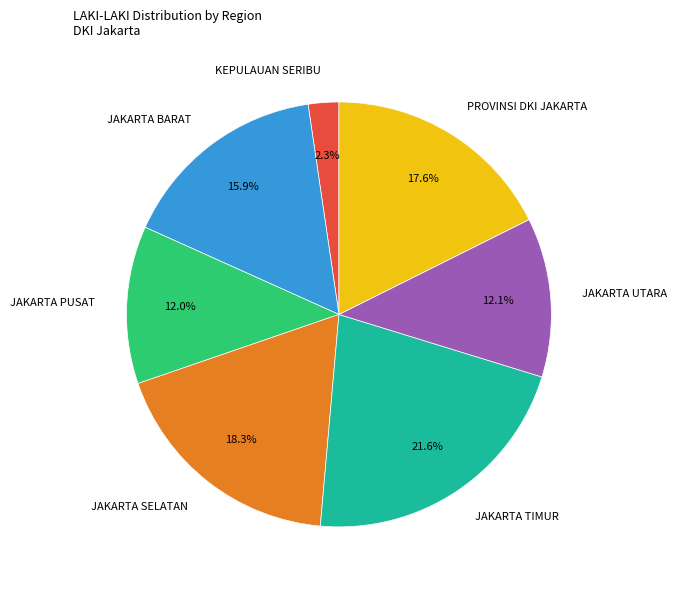

Approximately how many times larger is the value at PROVINSI DKI JAKARTA compared to JAKARTA BARAT?

1.1